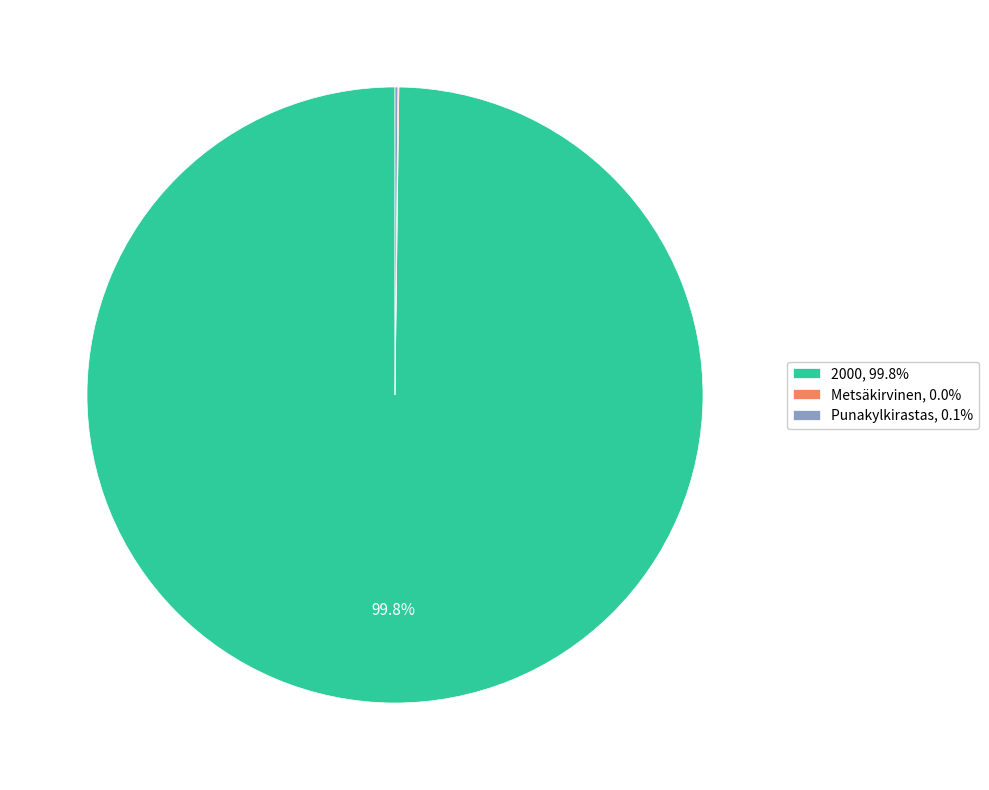

Does 2000, 99.8% account for over 50% of the chart?

Yes